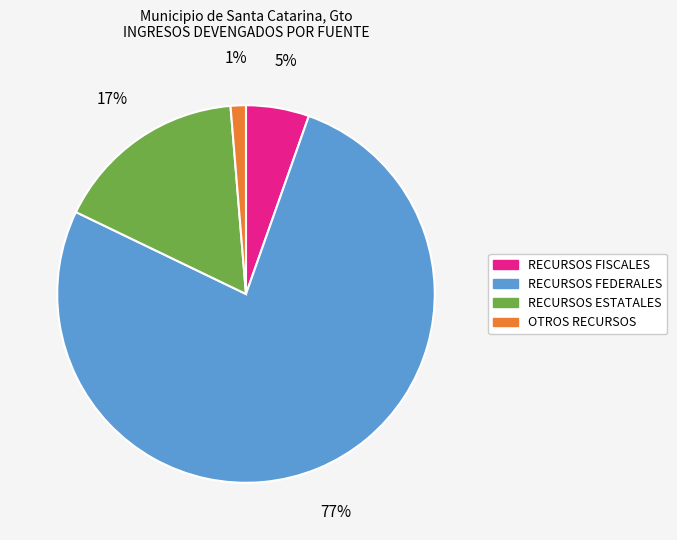

How many segments does this pie chart have?

4